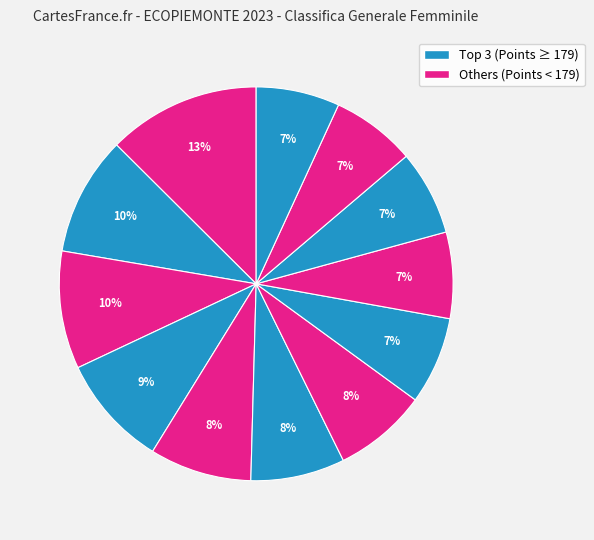

Count the number of slices in the pie.

12